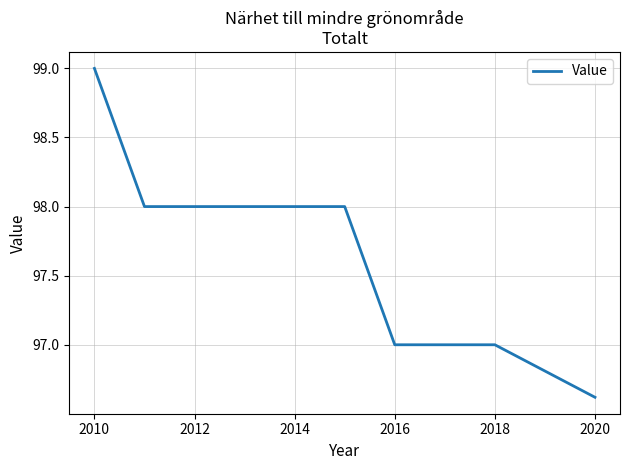

What is the difference between the maximum and minimum values?

2.4